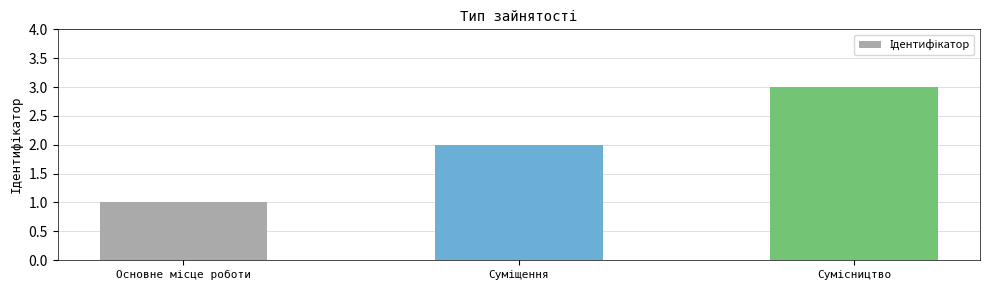

What is the minimum value shown in the chart?

1